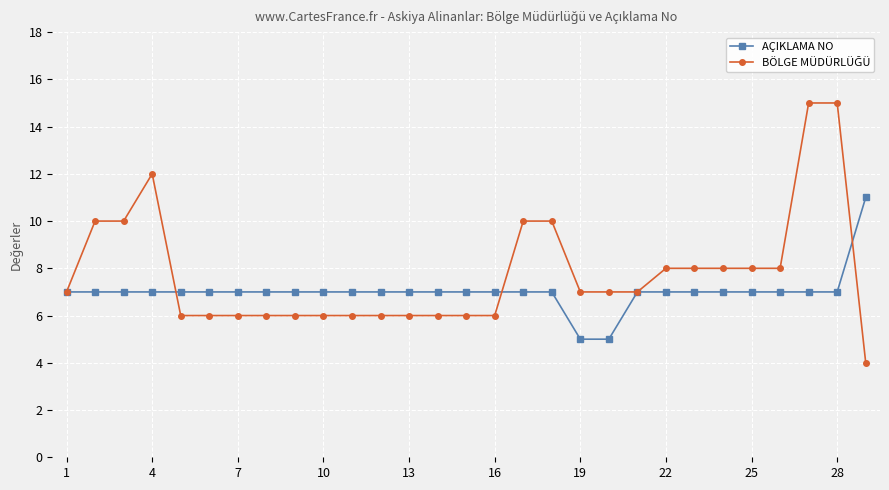

How many AÇIKLAMA NO values are between 7 and 8?

26